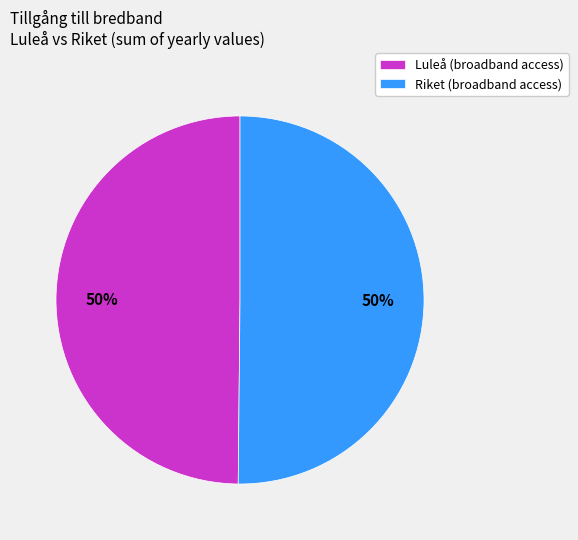

To the nearest percent, what is the combined percentage of Riket (broadband access) and Luleå (broadband access)?

100%